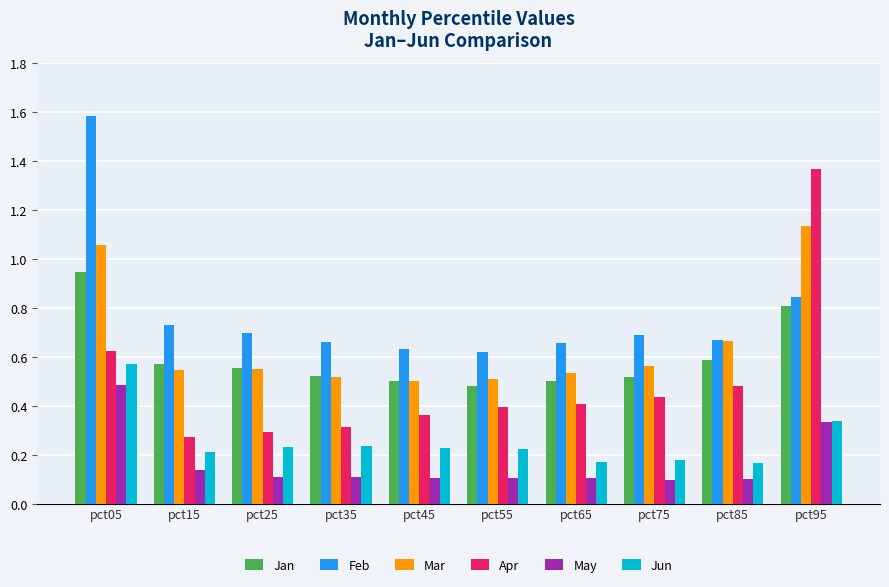

Which series has the largest total across all categories?

Feb